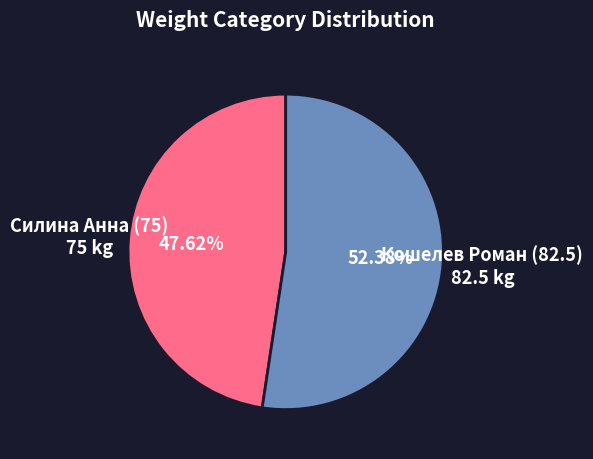

What percentage is NOT represented by Кошелев Роман (82.5)?

47.6%